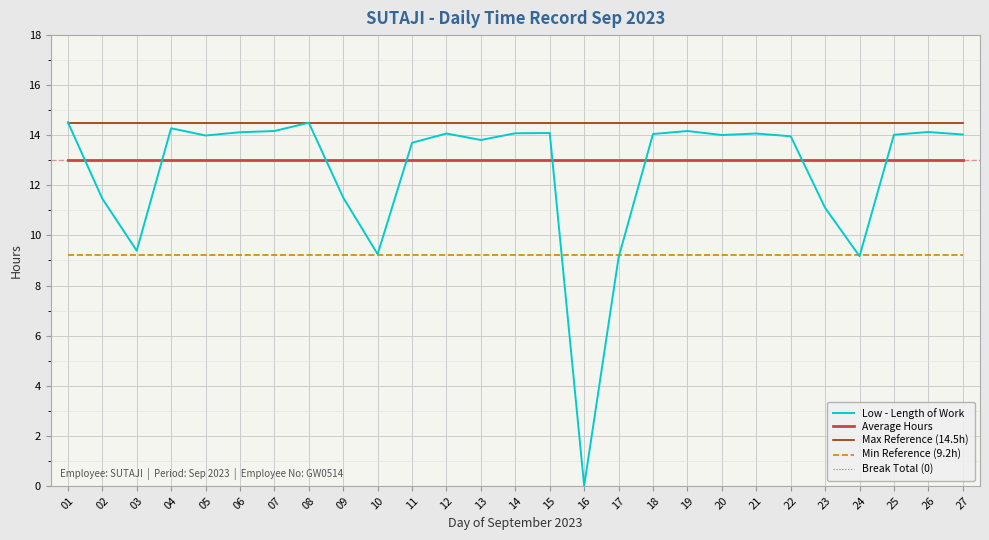

True or false: Max Reference (14.5h) and Min Reference (9.2h) intersect in this chart.

False